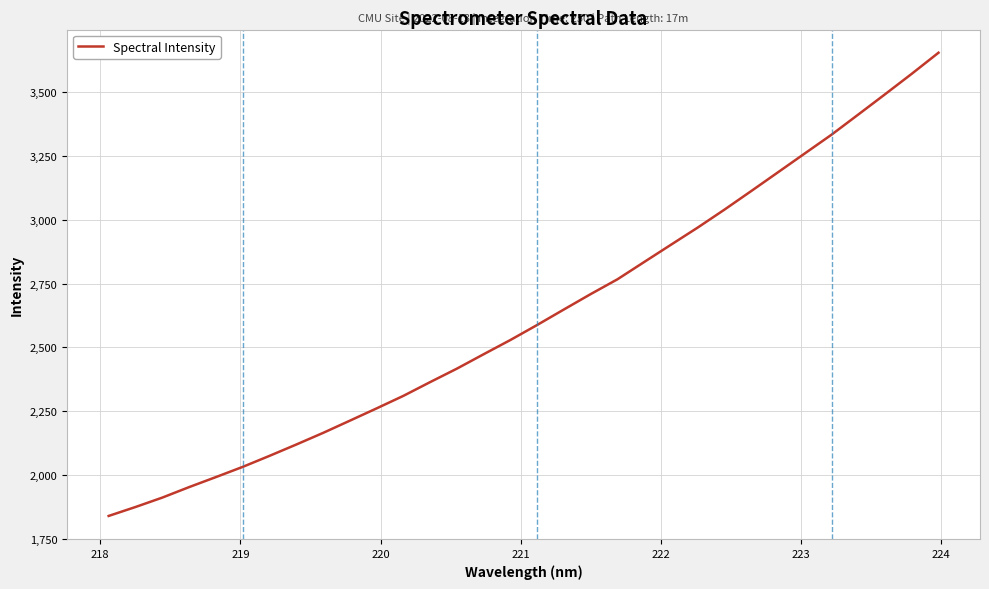

What is the minimum value shown in the chart?

1838.8